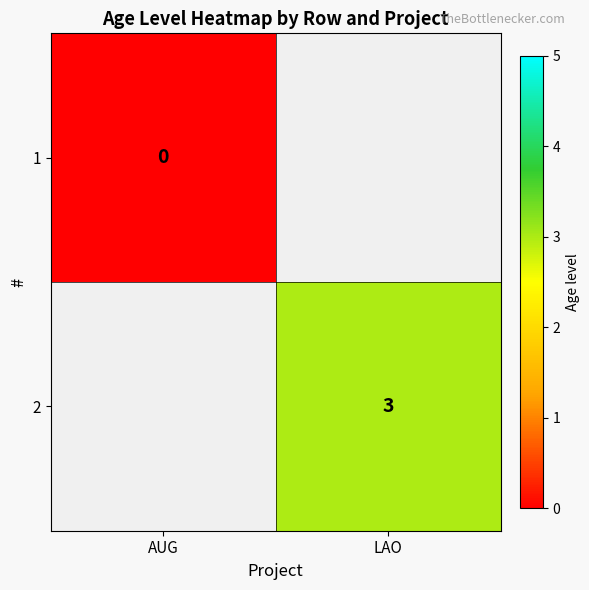

At how many categories does at least one series exceed 2?

1